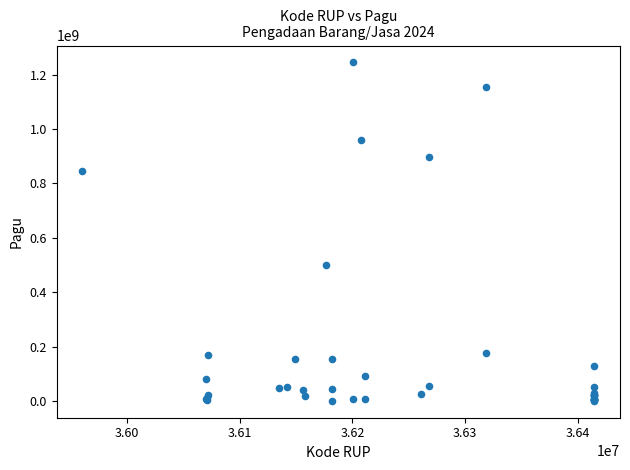

What Y value in the scatter plot is closest to 622840000?

499932000